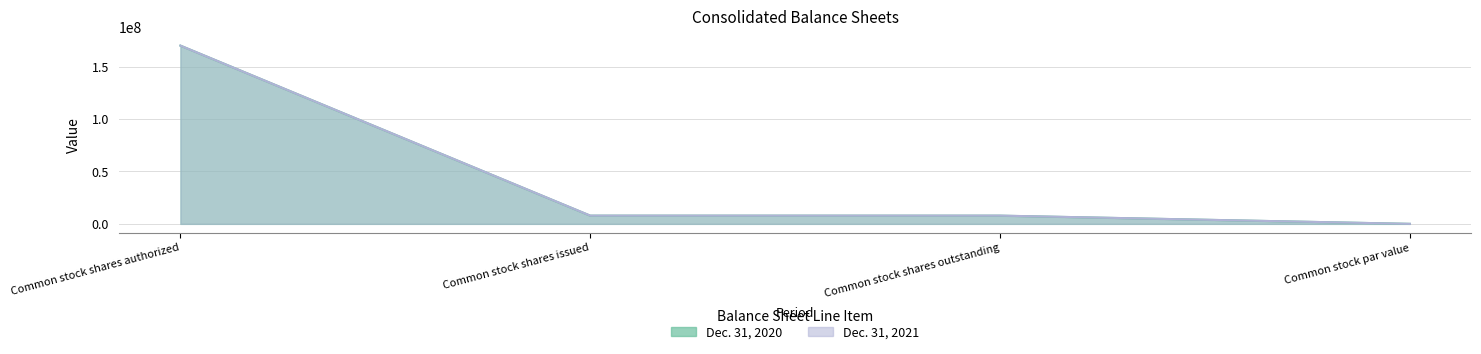

True or false: Dec. 31, 2021 and Dec. 31, 2020 cross at least once.

False